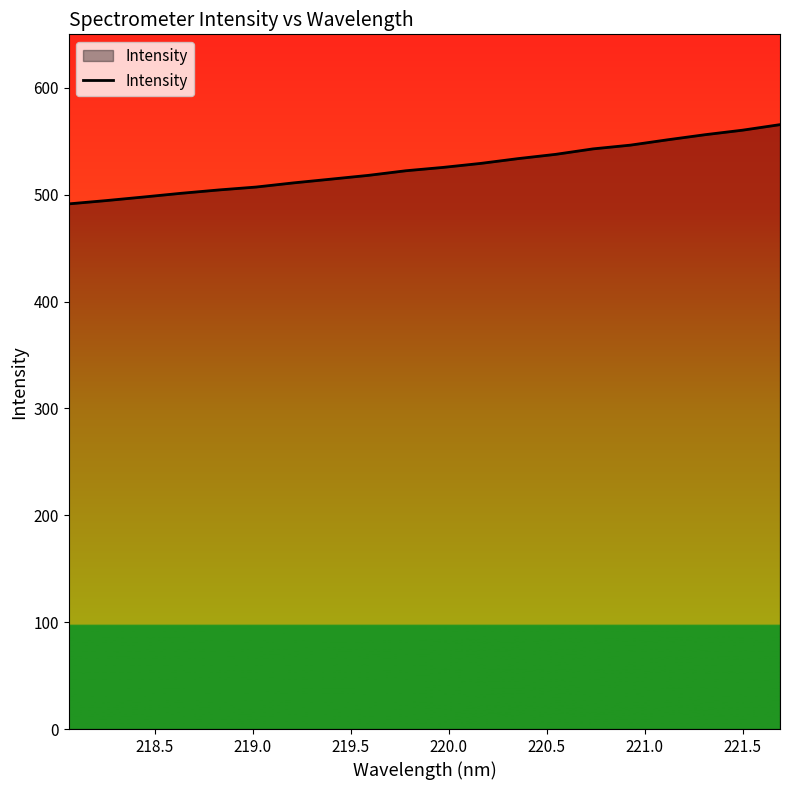

What is the smallest value displayed?

491.4